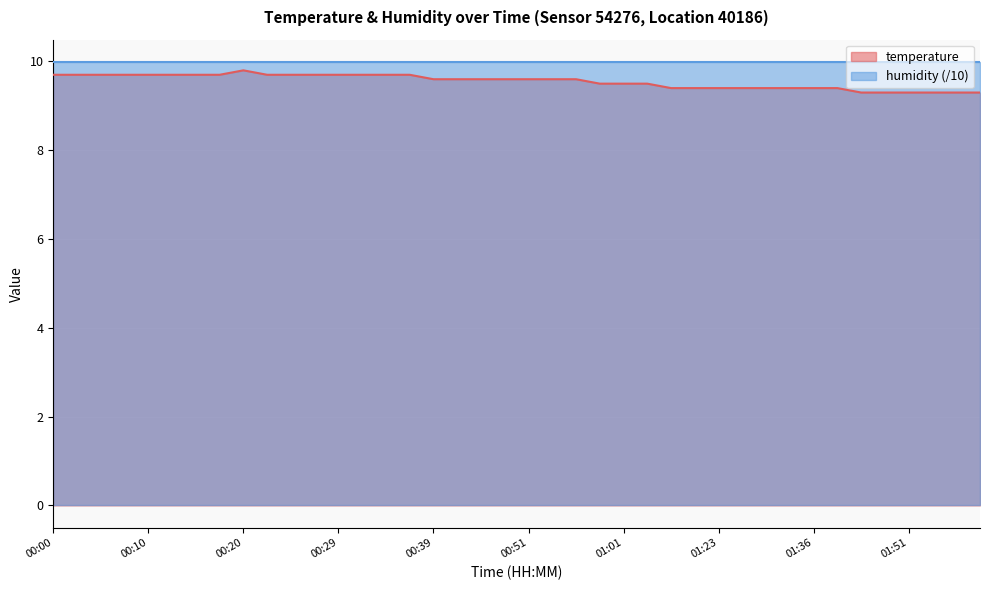

What is the value of the 9th point from the left?

9.8